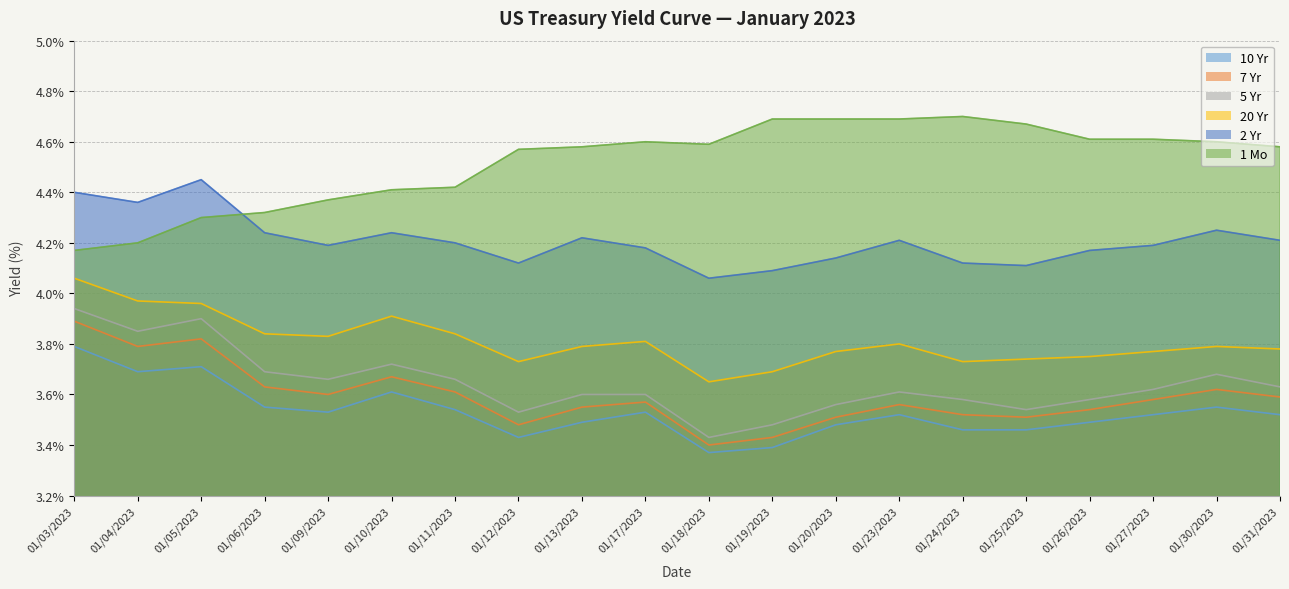

Where is 2 Yr nearest to the value 4?

01/18/2023